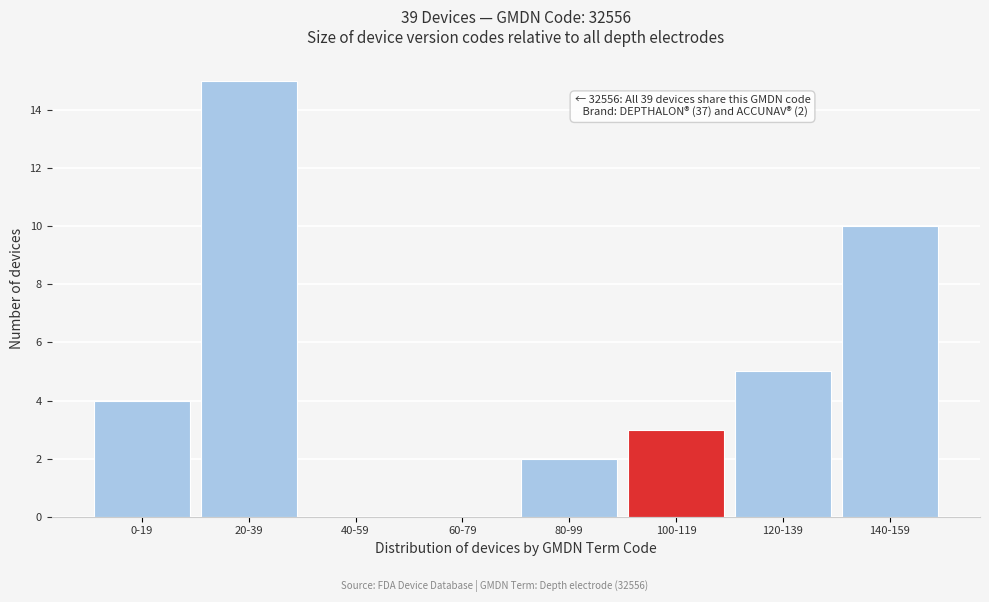

Reading right to left, what are all the values shown in this chart?

140-159=10	120-139=5	100-119=3	80-99=2	60-79=0	40-59=0	20-39=15	0-19=4